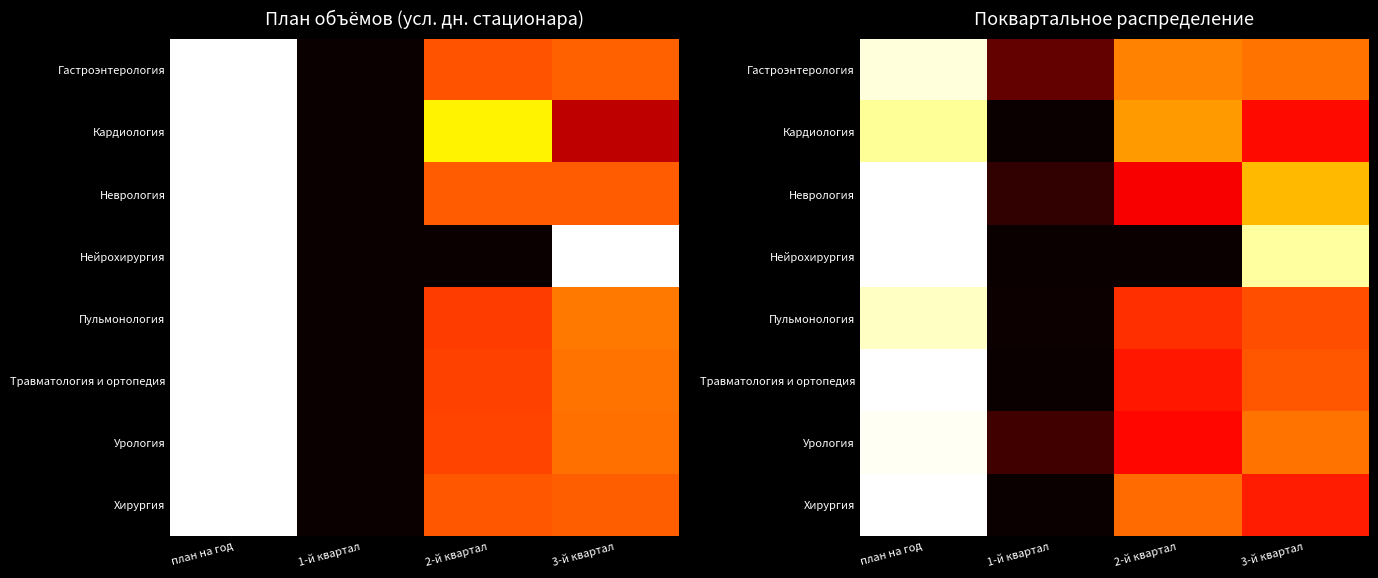

What is the sum of the Неврология values at план на год and 2-й квартал?

1.4